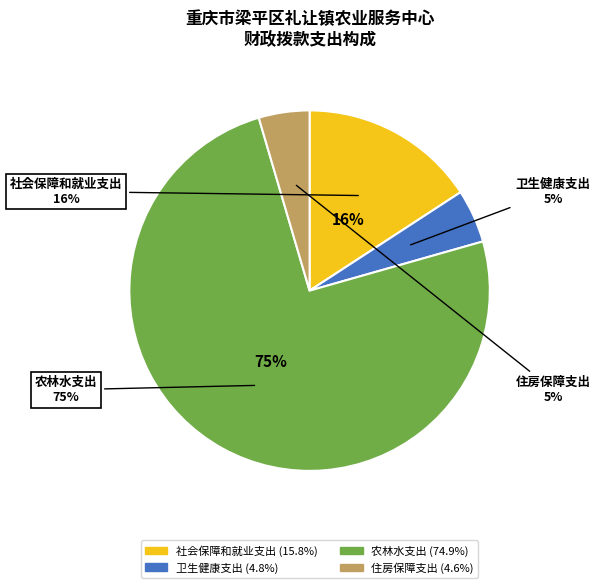

Is it true that 社会保障和就业支出 is 16% of the pie?

True